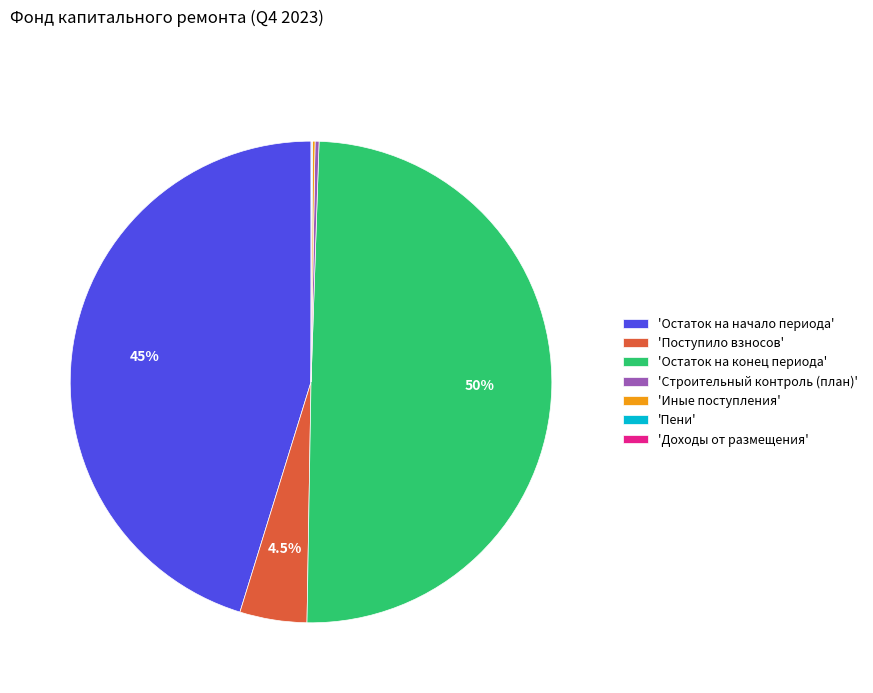

How much of the chart is everything except 'Поступило взносов'?

95.5%